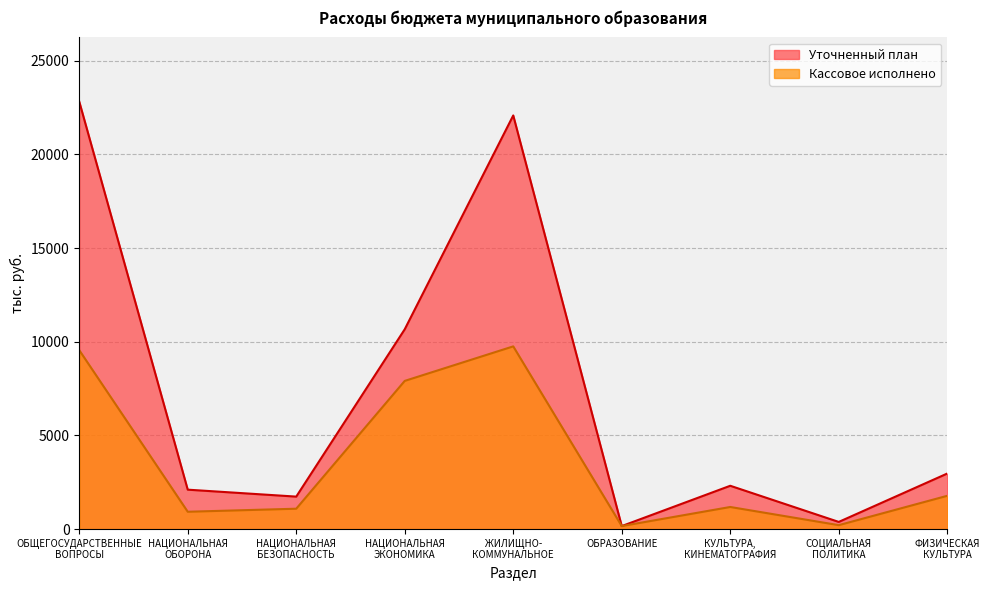

Does the chart display data point markers on the line(s)?

No